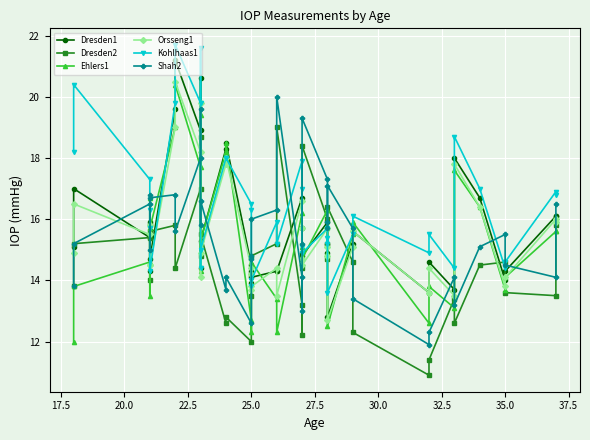

What is the label of the 35th point from the left?

34